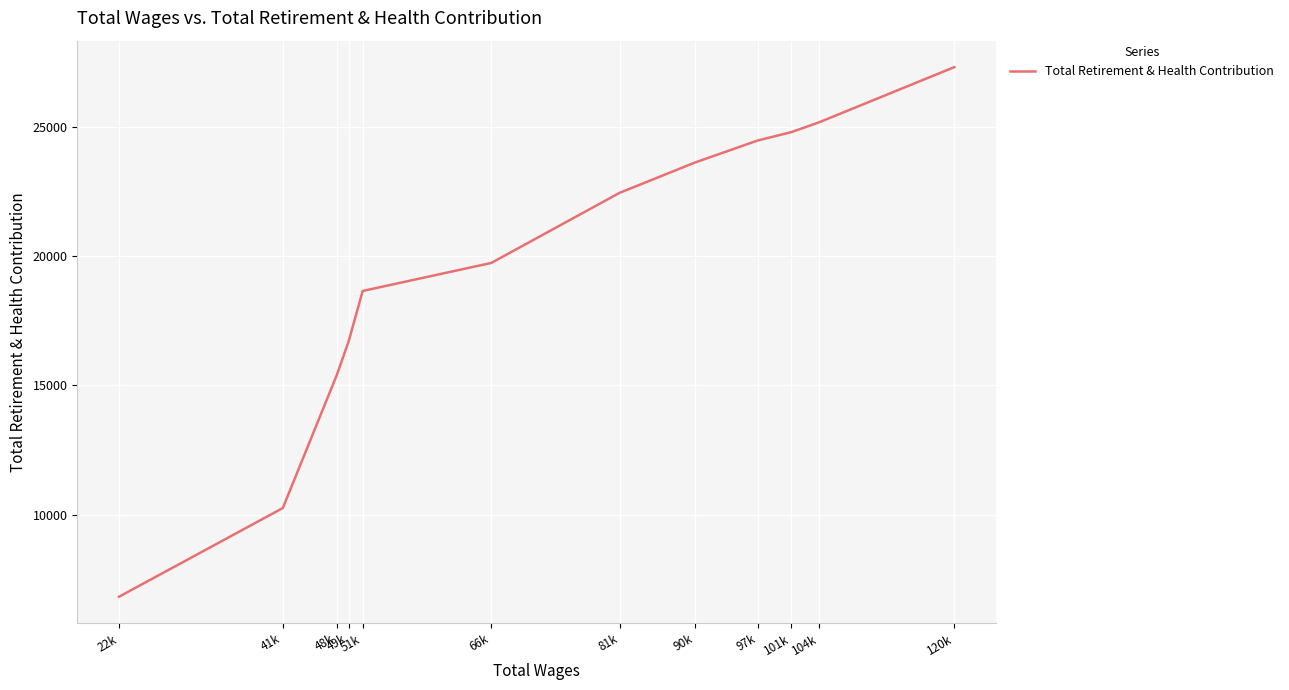

List the labels in order of value, smallest first.

22k, 41k, 48k, 49k, 51k, 66k, 81k, 90k, 97k, 101k, 104k, 120k